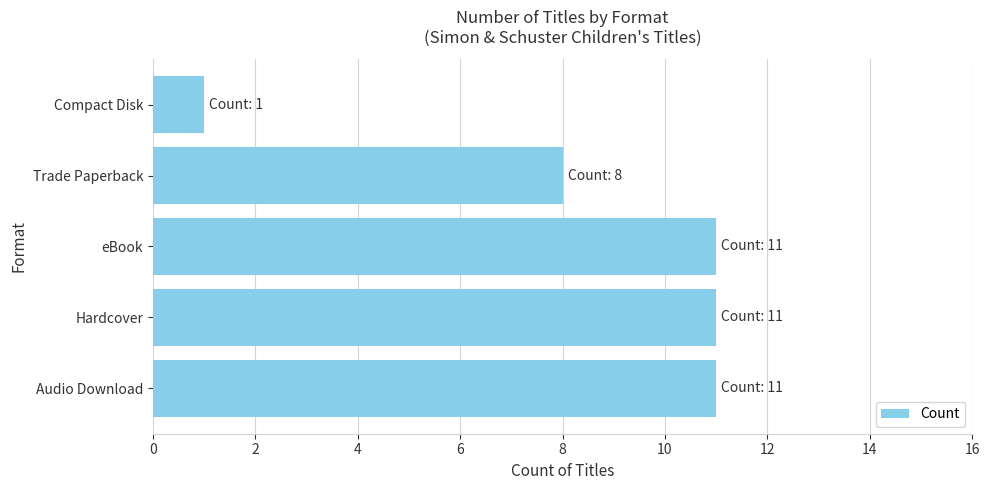

The chart shows a value of 11 at Hardcover. True or false?

True